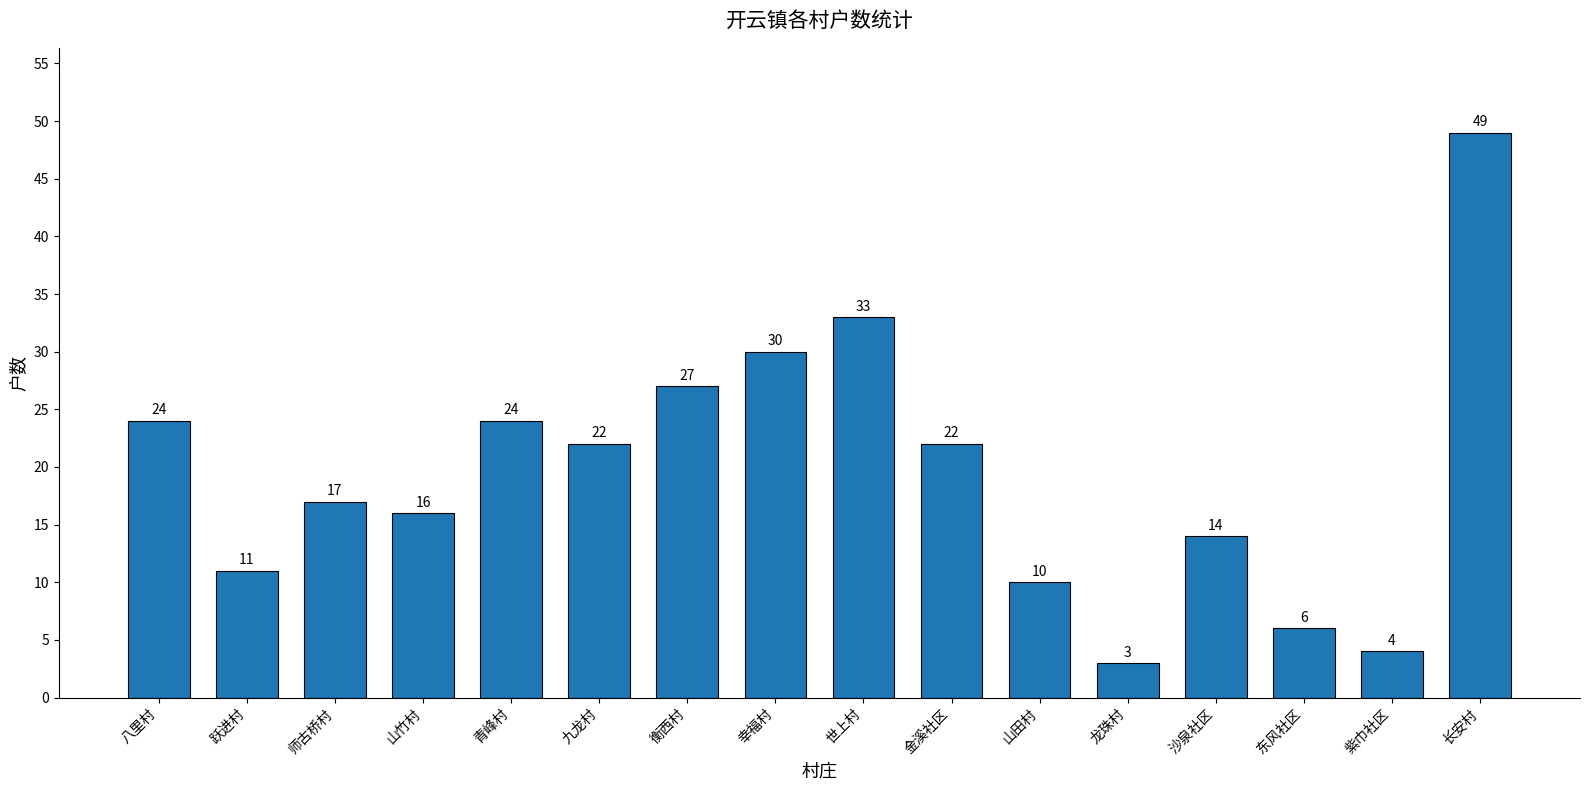

What is the sum of all values?

312